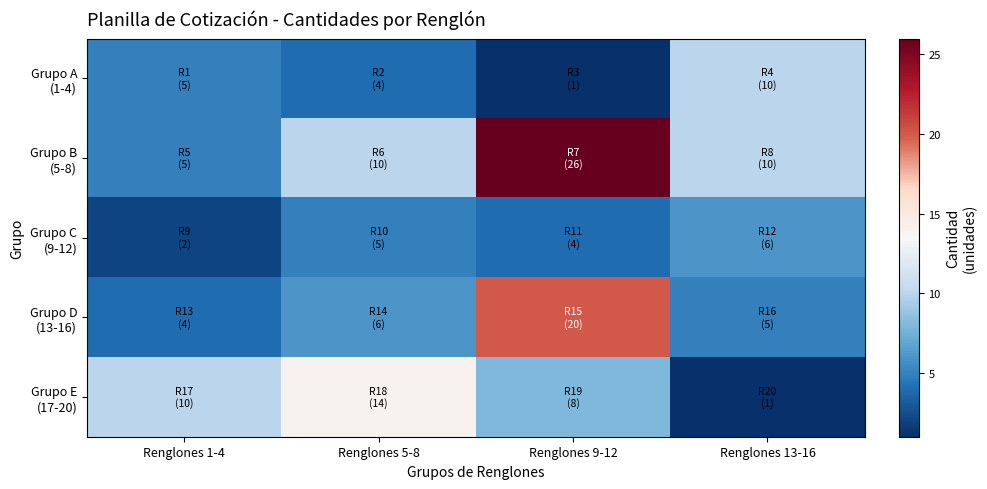

What is the total value across all series at Renglones 1-4?

26